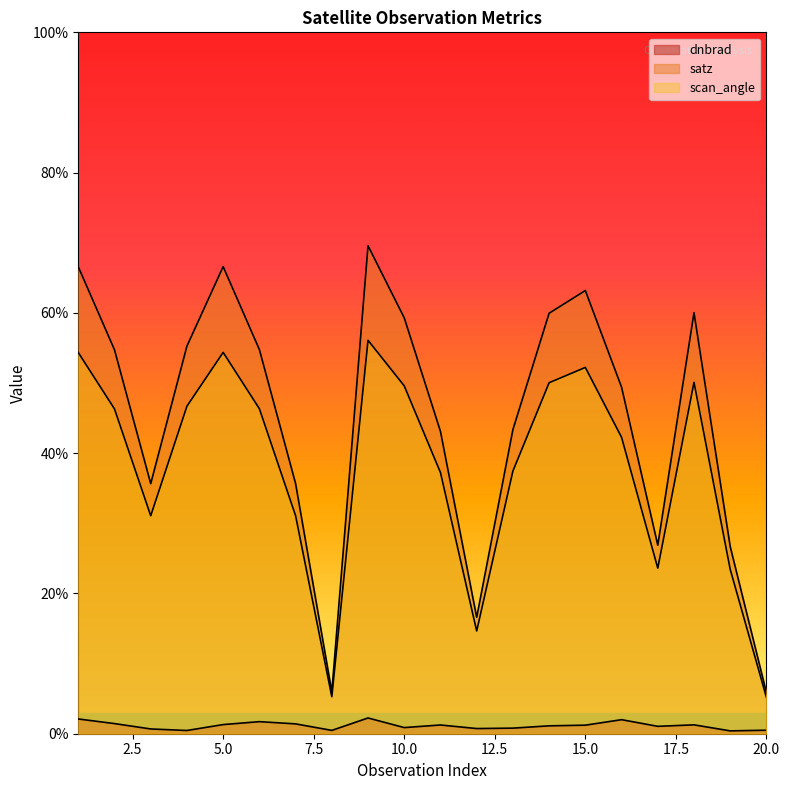

What is the maximum value shown in the chart?

69.6